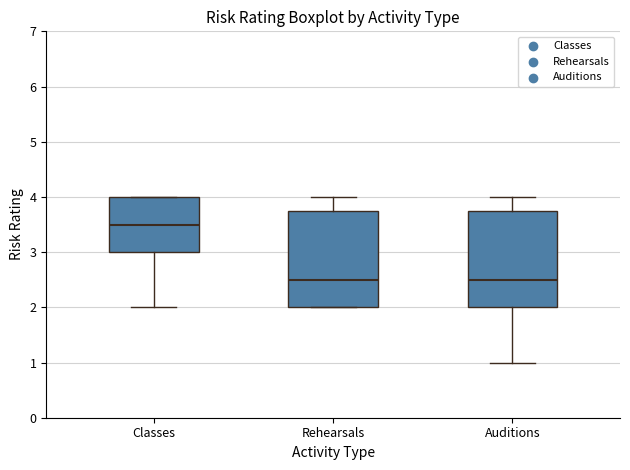

Reading left to right, transcribe this box plot: for each box, give where its median line is, the range the box spans, and where its two whiskers end, as read against the y-axis. The values are not printed on the chart, so give them approximately, as read against the axis.

Classes: median 3.5, box 3.0 to 4.0, whiskers 2.0 to 4.0
Rehearsals: median 2.5, box 2.0 to 3.8, whiskers 2.0 to 4.0
Auditions: median 2.5, box 2.0 to 3.8, whiskers 1.0 to 4.0